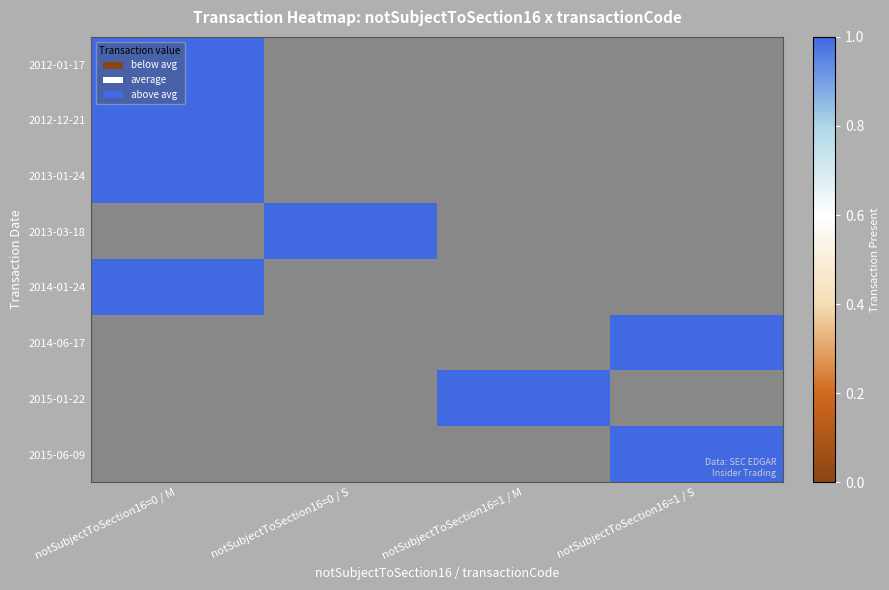

What is the maximum value shown in the chart?

1